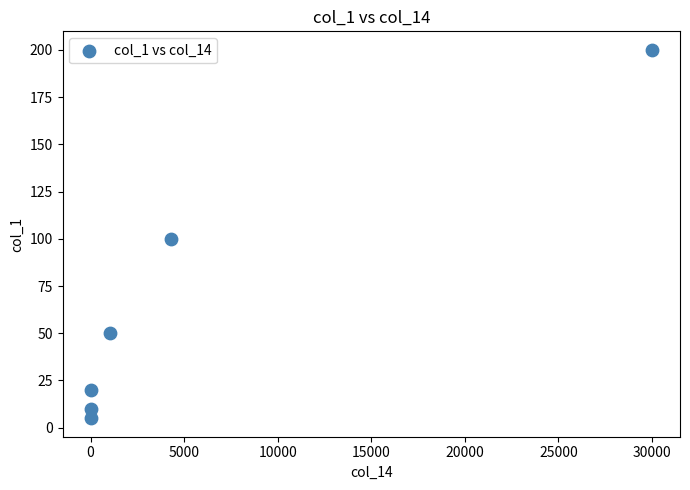

What is the average Y value?

64